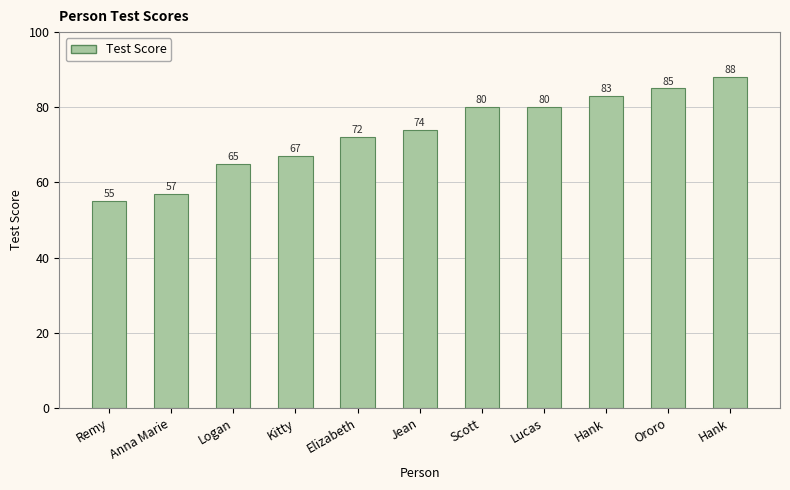

Rank the categories by value from lowest to highest.

Remy, Anna Marie, Logan, Kitty, Elizabeth, Jean, Scott, Lucas, Hank, Ororo, Hank